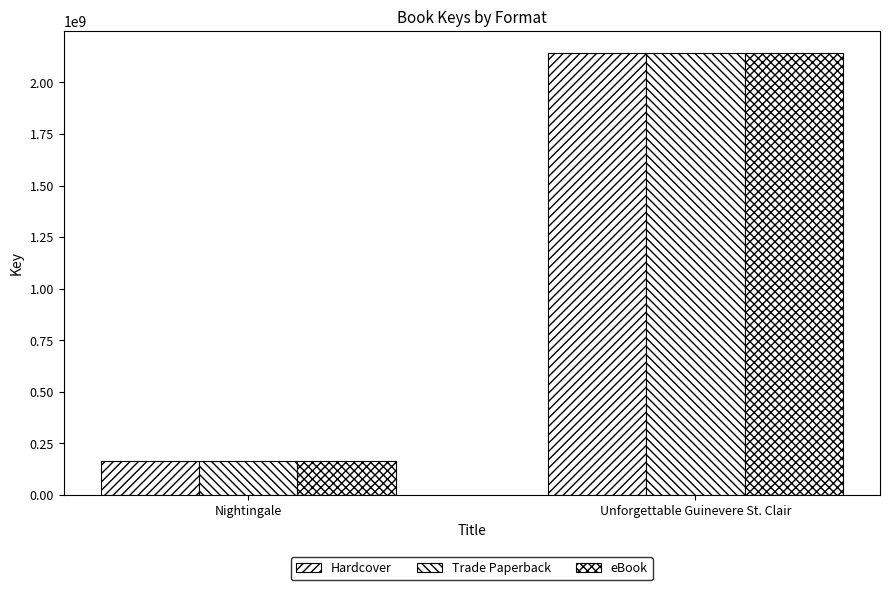

What is the sum of all Hardcover values?

2309433678